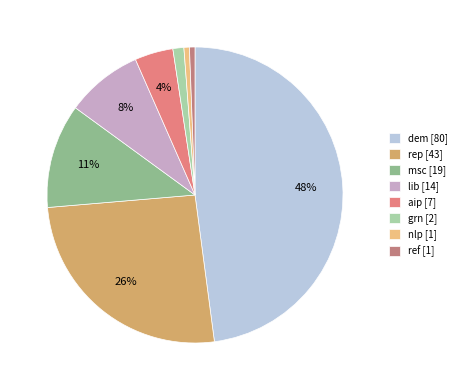

To the nearest percent, what is the average slice percentage?

12%